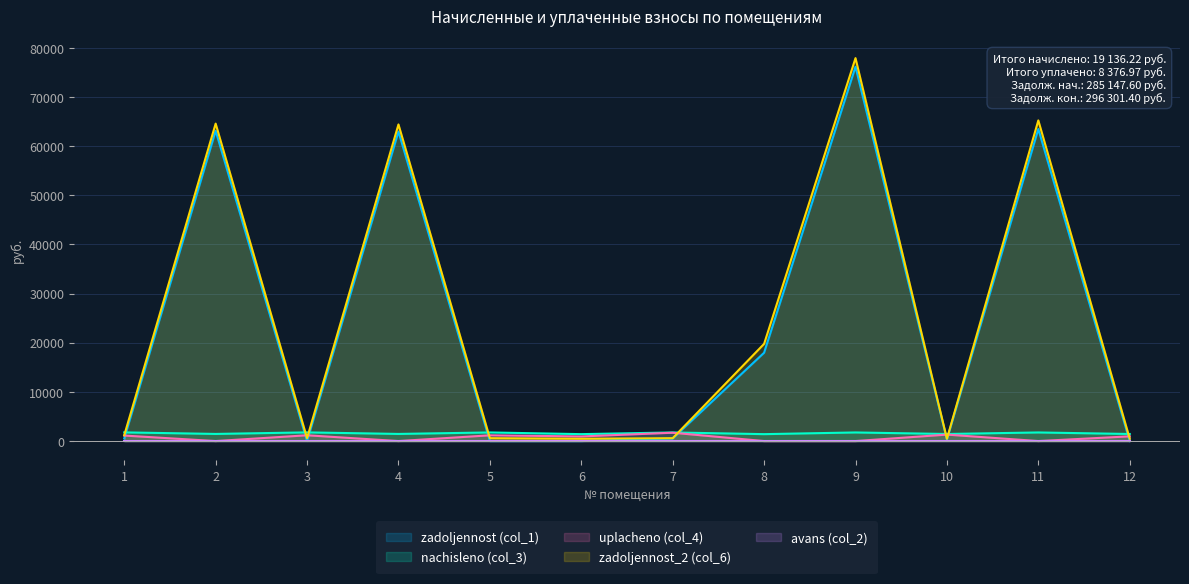

What is the value of the nachisleno (col_3) point at the 3rd from the left?

1765.7